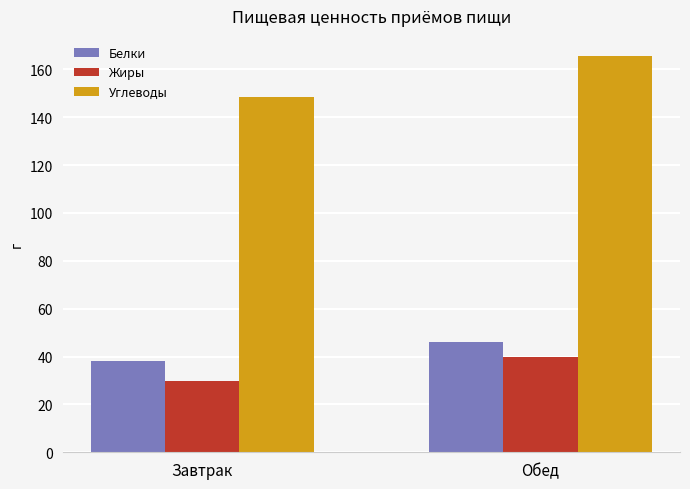

What is the difference between the highest and lowest values at Обед?

125.8